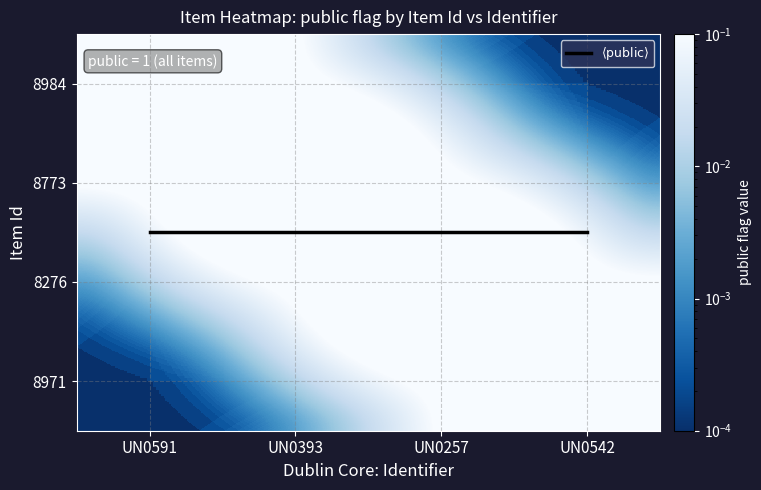

Is the value of 8971 at UN0591 greater than the value of $\langle \mathrm{public} \rangle$ at UN0591?

No